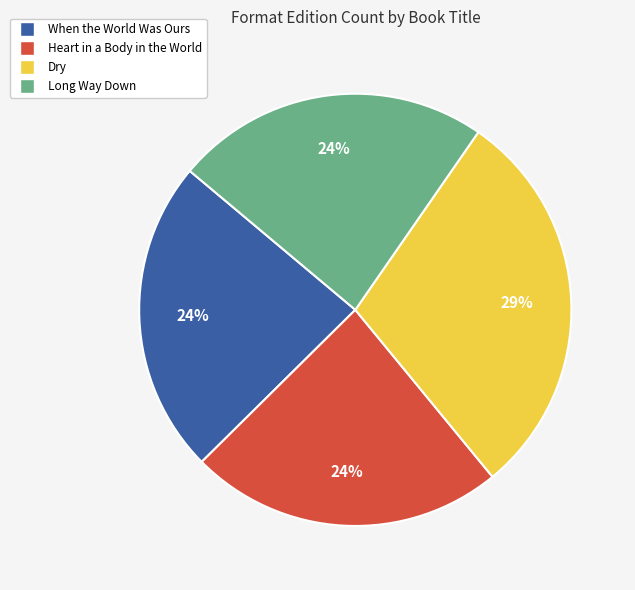

How many slices are in this pie chart?

4